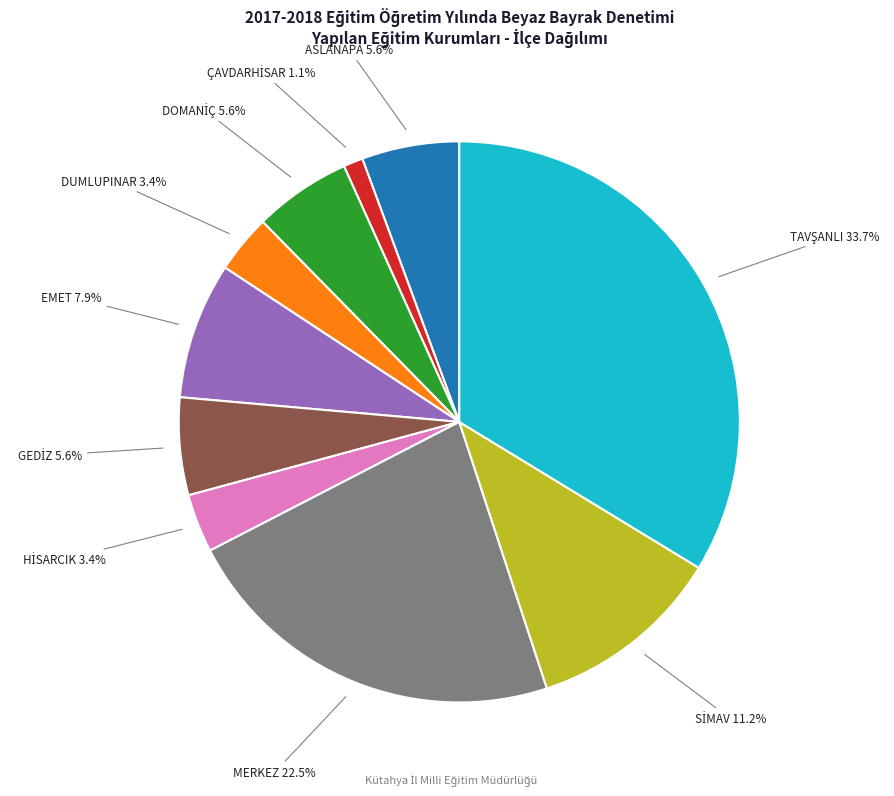

Does any single category account for the majority?

No